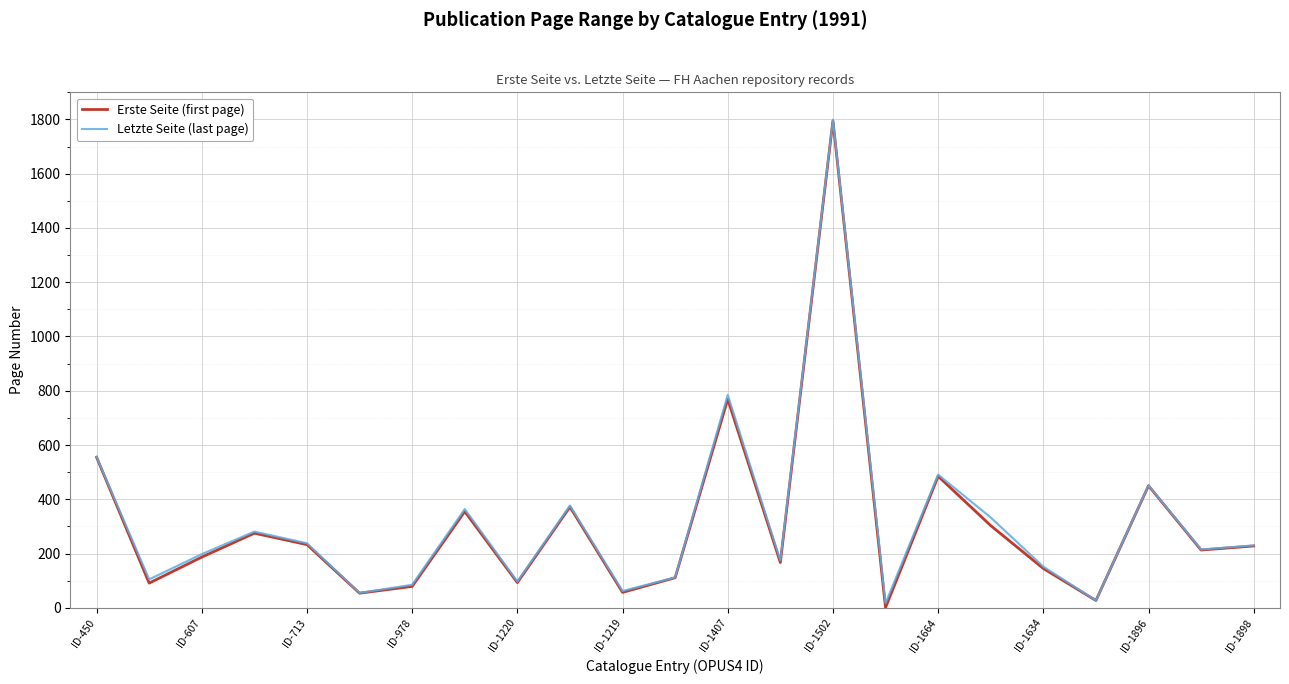

What is the difference between the Letzte Seite (last page) values at 21 and ID-607?

110